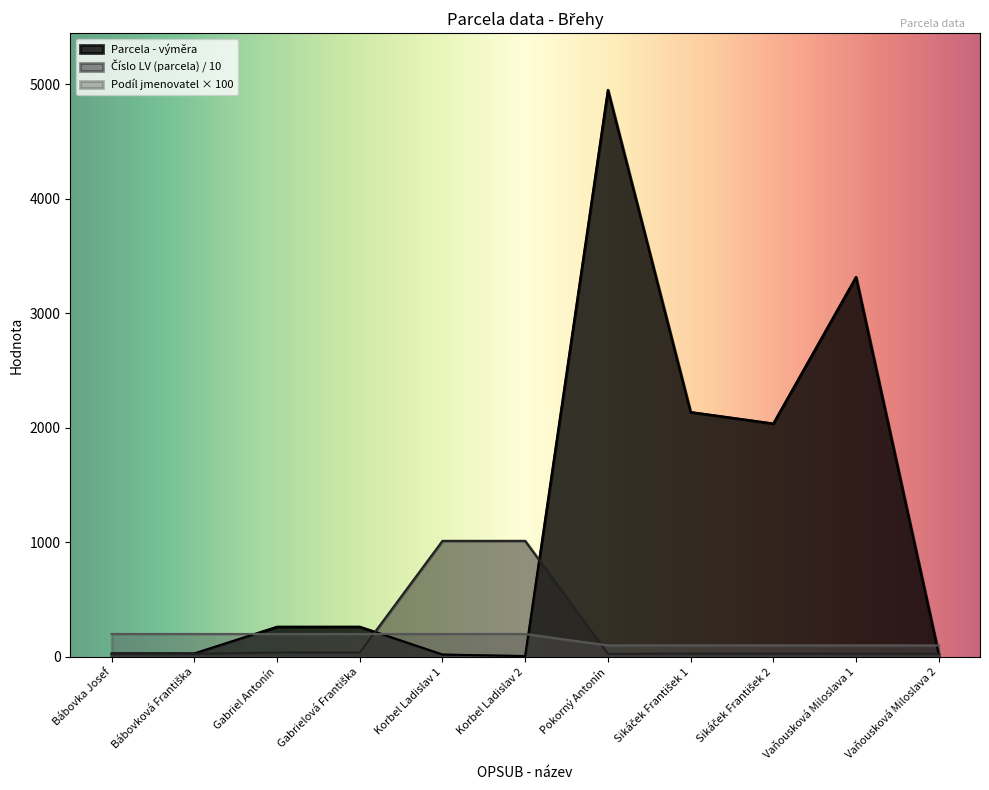

How many values in the Parcela - výměra series exceed 263?

4